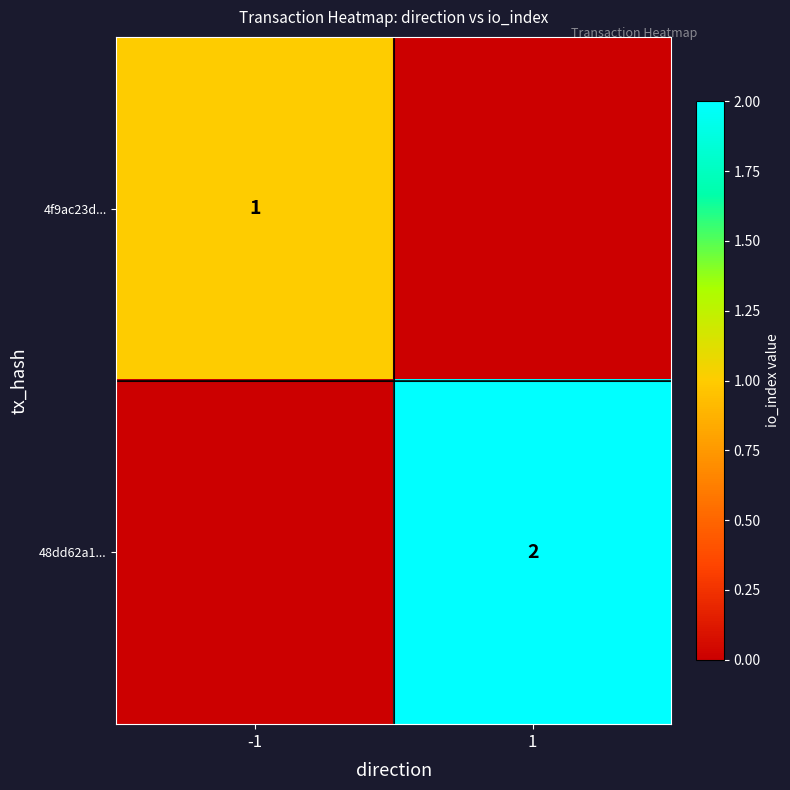

True or false: 4f9ac23d... has a value of 1 at -1.

True